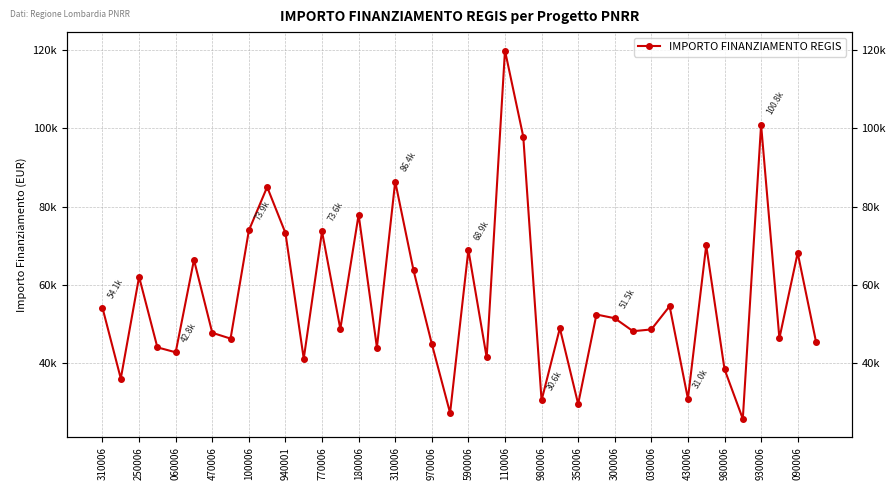

What is the ratio of the value at 180006 to the value at 24?

1.5